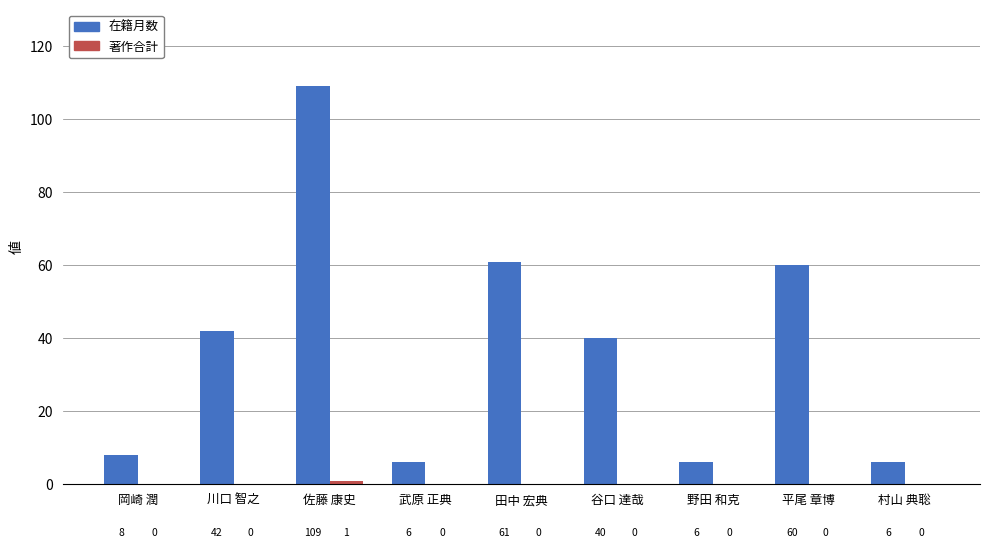

At which label does 在籍月数 first exceed 40?

川口 智之